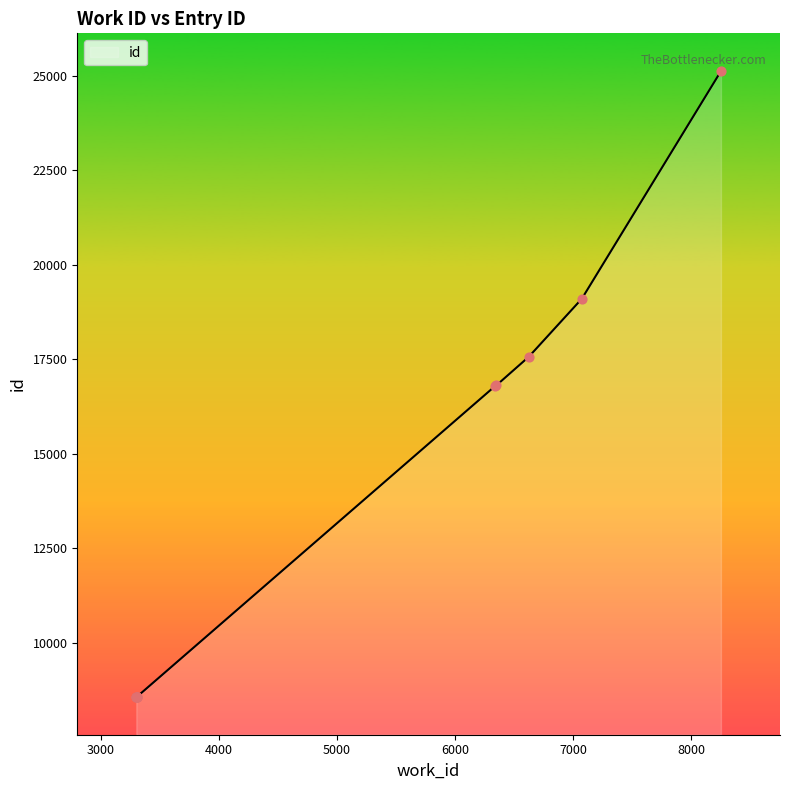

What is the smallest value displayed?

8567